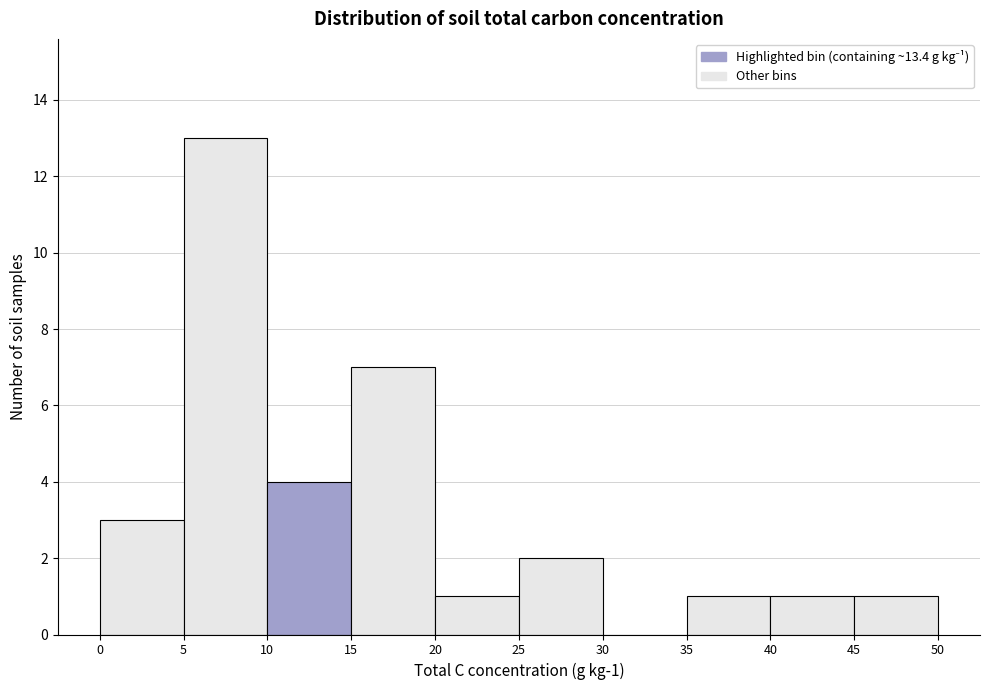

Which range on the x-axis has the tallest bar?

5 to 10